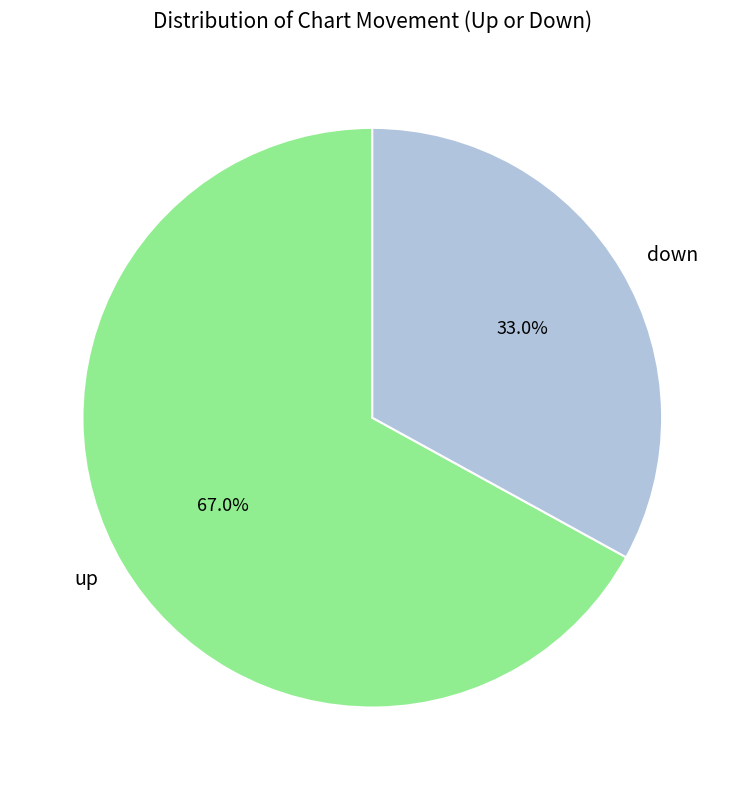

How many segments does this pie chart have?

2